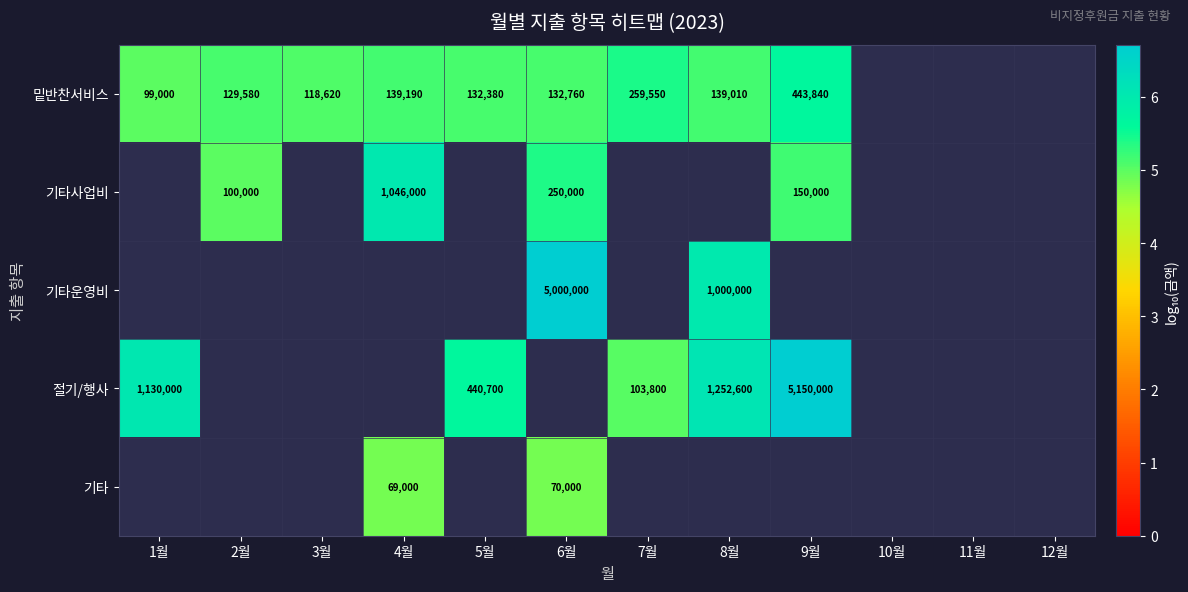

At which label is 절기/행사 closest to 3?

7월